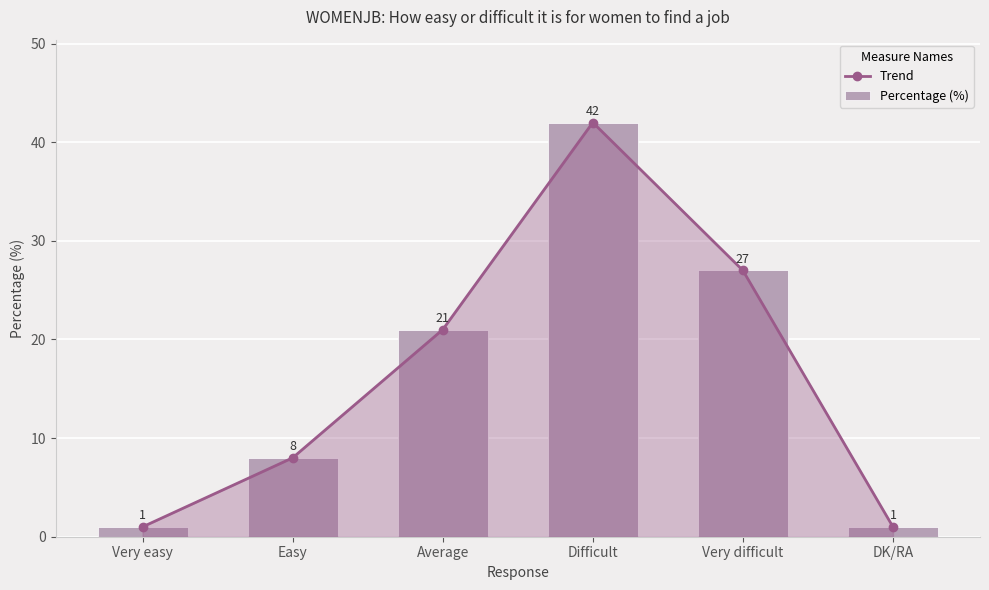

Rank the series at Average from lowest to highest value.

Trend, Percentage (%)